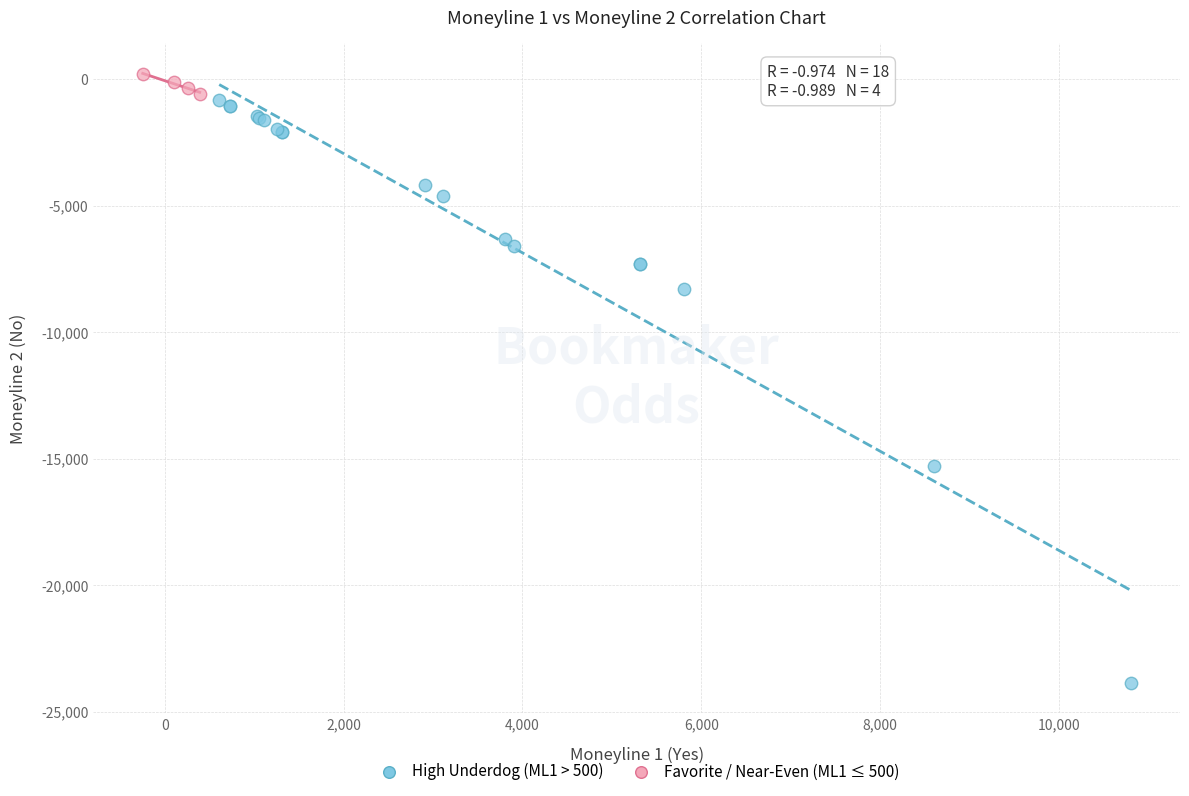

Which series contains the lowest Y value?

High Underdog (ML1 > 500)